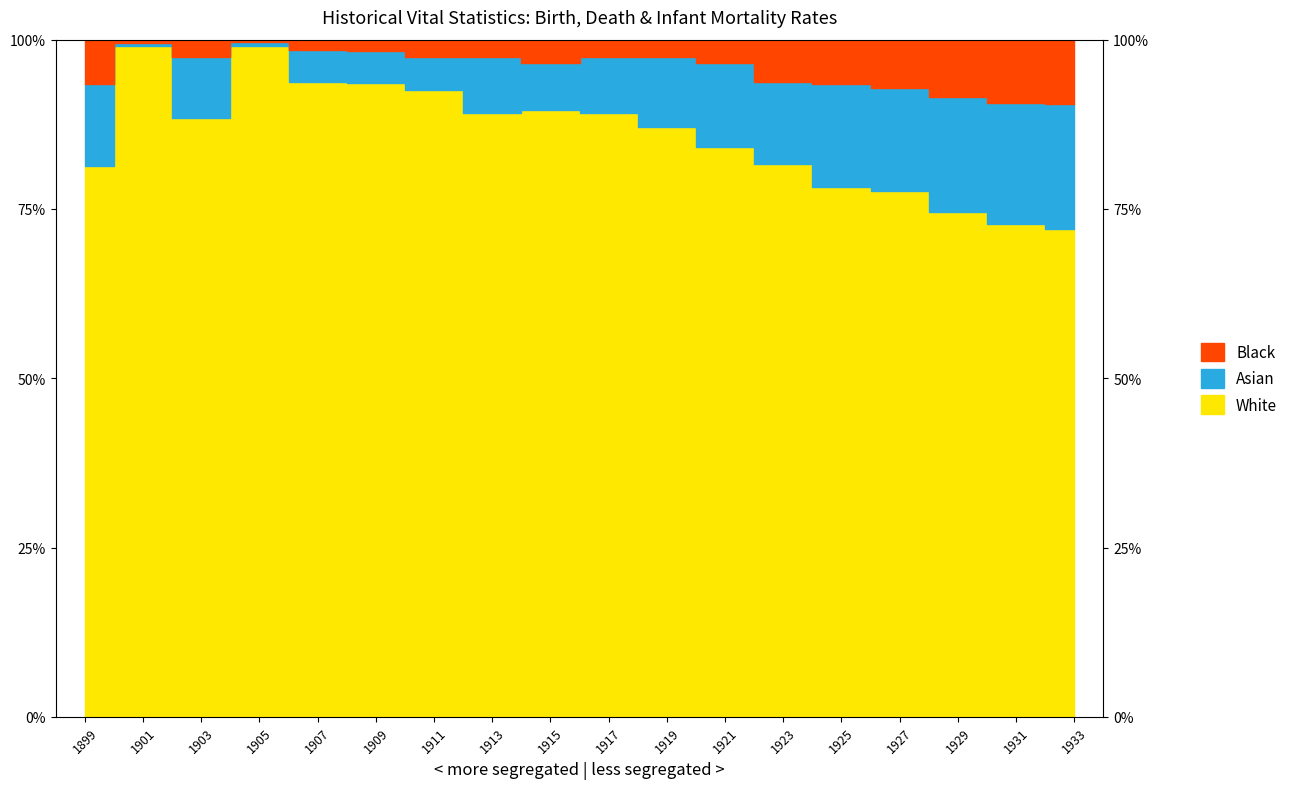

What is the approximate value of Black at 1907?

98.5